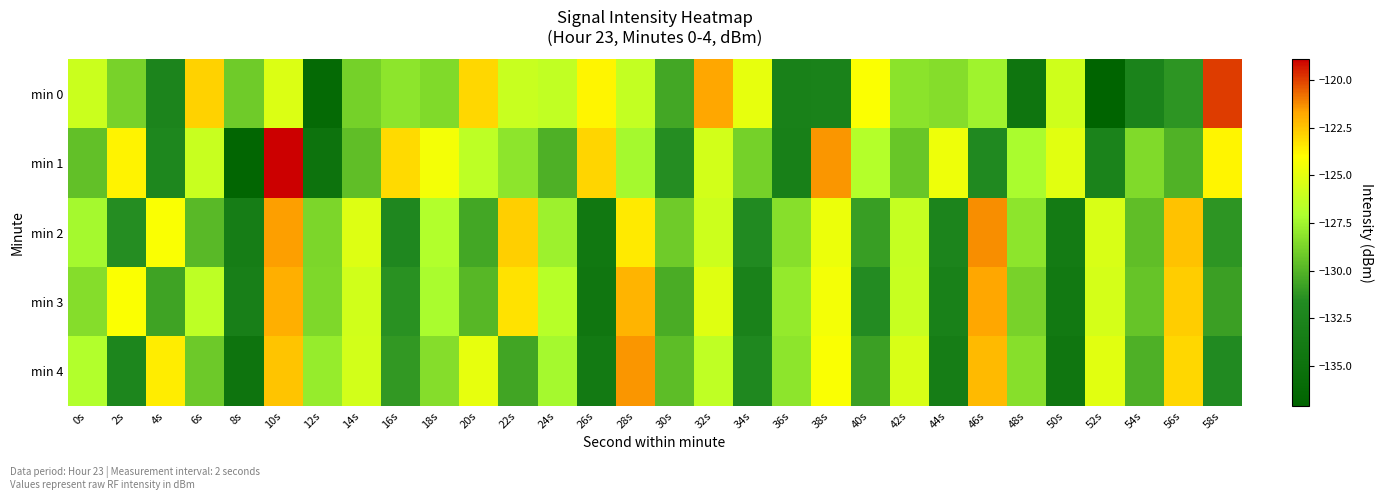

Reading right to left, what are all the values shown in this chart?

min 0: 58s=-120.0	56s=-131.3	54s=-132.7	52s=-137.1	50s=-125.8	48s=-134.7	46s=-127.5	44s=-128.4	42s=-128.2	40s=-124.1	38s=-132.9	36s=-133.0	34s=-124.9	32s=-121.8	30s=-130.5	28s=-126.3	26s=-123.7	24s=-126.3	22s=-126.1	20s=-123.0	18s=-128.5	16s=-128.1	14s=-128.9	12s=-136.2	10s=-125.3	8s=-129.1	6s=-122.8	4s=-132.6	2s=-128.8	0s=-126.0
min 1: 58s=-123.8	56s=-130.1	54s=-128.5	52s=-132.7	50s=-125.1	48s=-127.2	46s=-131.9	44s=-124.6	42s=-129.3	40s=-126.8	38s=-121.4	36s=-133.1	34s=-128.9	32s=-125.7	30s=-131.5	28s=-127.3	26s=-122.9	24s=-130.2	22s=-128.1	20s=-126.5	18s=-124.4	16s=-123.1	14s=-129.6	12s=-134.9	10s=-118.9	8s=-136.7	6s=-126.1	4s=-132.2	2s=-123.7	0s=-129.5
min 2: 58s=-131.2	56s=-122.4	54s=-129.6	52s=-125.5	50s=-133.7	48s=-128.1	46s=-121.3	44s=-132.5	42s=-126.2	40s=-130.9	38s=-124.7	36s=-128.3	34s=-131.7	32s=-125.9	30s=-129.1	28s=-123.5	26s=-134.2	24s=-127.6	22s=-122.8	20s=-130.5	18s=-126.9	16s=-132.1	14s=-125.3	12s=-128.7	10s=-121.6	8s=-133.4	6s=-129.8	4s=-124.2	2s=-131.5	0s=-127.3
min 3: 58s=-130.8	56s=-122.7	54s=-129.4	52s=-125.6	50s=-134.1	48s=-128.8	46s=-121.7	44s=-133.0	42s=-126.1	40s=-131.6	38s=-124.4	36s=-127.9	34s=-132.8	32s=-125.2	30s=-130.3	28s=-122.1	26s=-134.5	24s=-126.7	22s=-123.3	20s=-129.9	18s=-127.2	16s=-131.4	14s=-125.8	12s=-128.6	10s=-121.9	8s=-133.2	6s=-126.5	4s=-130.7	2s=-124.1	0s=-128.4
min 4: 58s=-131.7	56s=-123.0	54s=-130.2	52s=-125.1	50s=-134.4	48s=-128.3	46s=-122.2	44s=-133.5	42s=-125.5	40s=-130.8	38s=-124.2	36s=-128.1	34s=-132.0	32s=-126.4	30s=-129.7	28s=-121.4	26s=-133.9	24s=-127.3	22s=-130.6	20s=-124.9	18s=-128.4	16s=-131.1	14s=-125.7	12s=-127.8	10s=-122.5	8s=-134.8	6s=-129.2	4s=-123.6	2s=-132.3	0s=-126.9